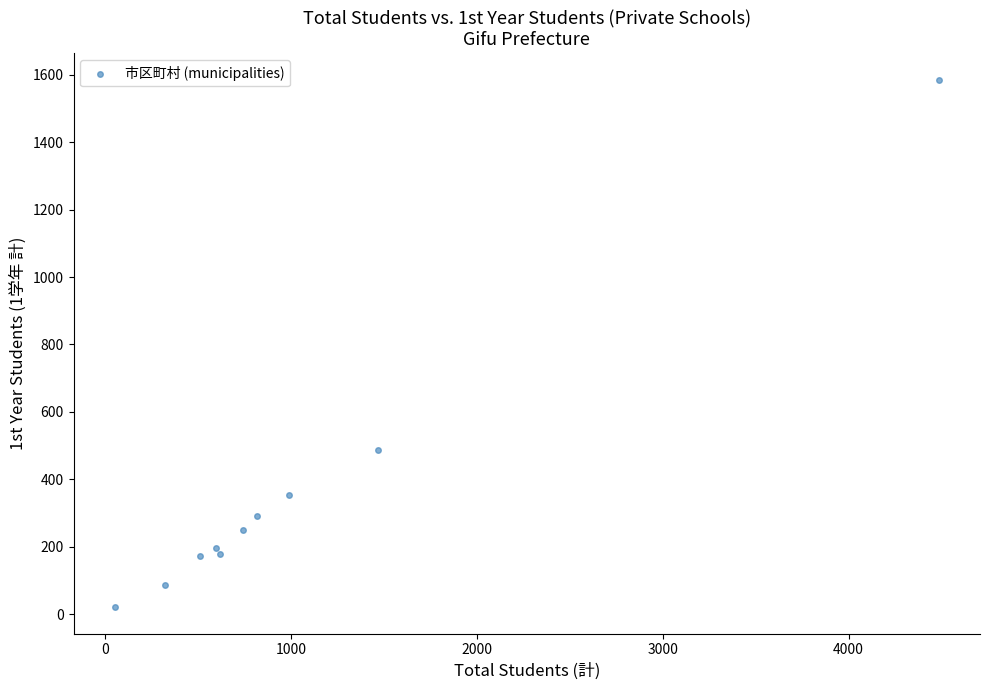

What Y value in the scatter plot is closest to 803?

488